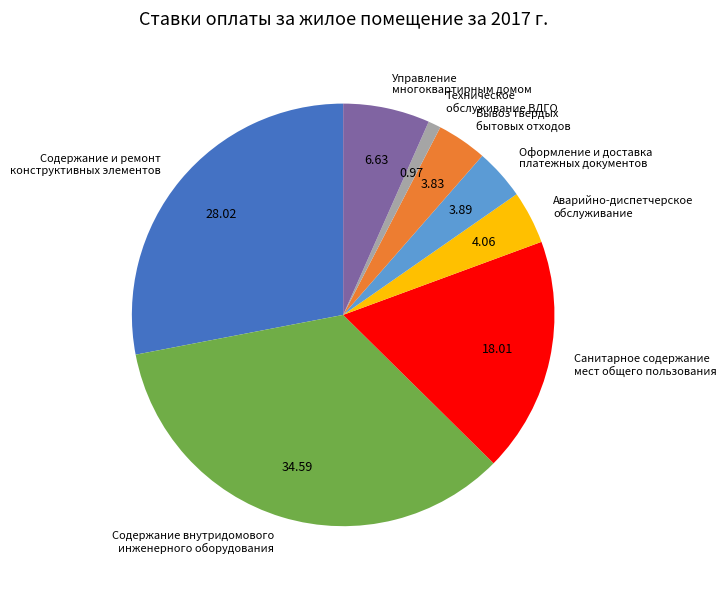

Which category has the biggest portion of the pie?

Содержание внутридомового инженерного оборудования